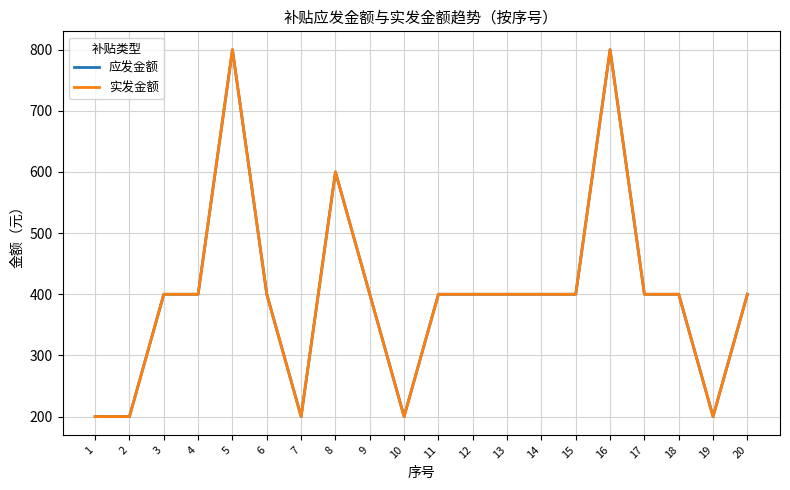

Does the chart display data point markers on the line(s)?

No